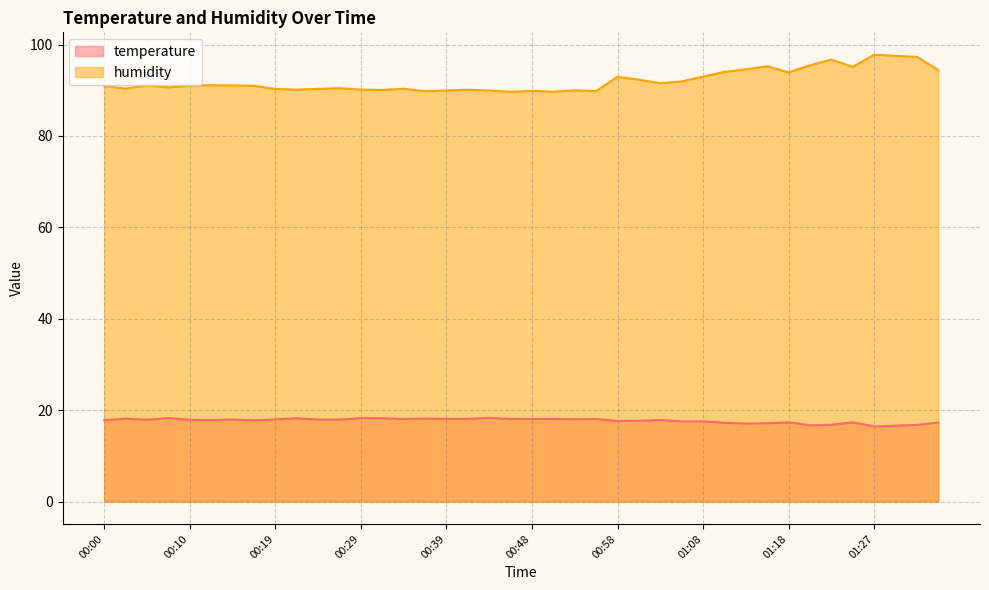

List the series in order of their peak value, highest first.

humidity, temperature